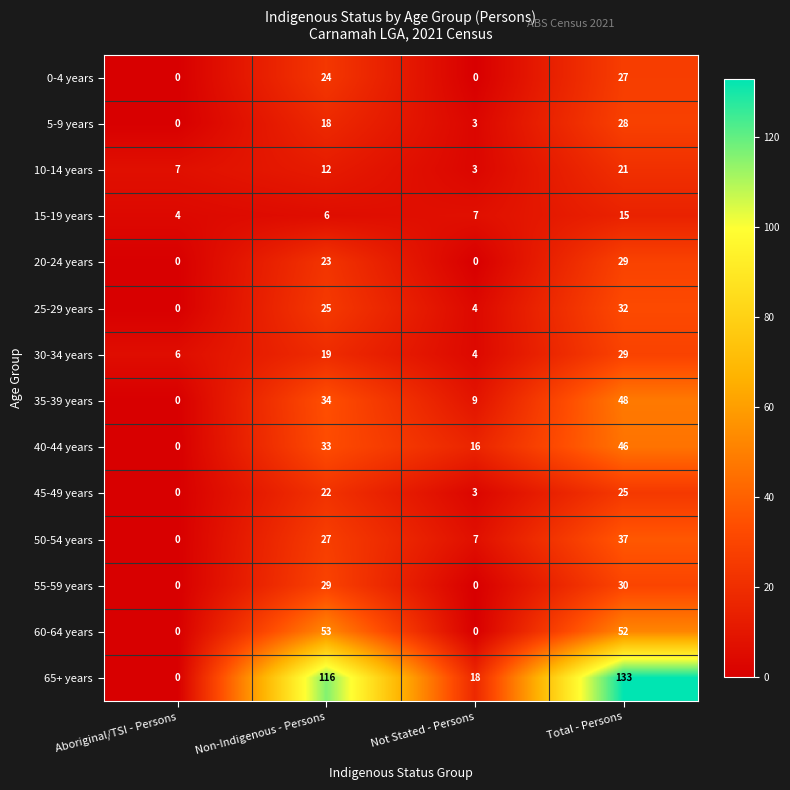

What is the maximum value shown in the chart?

133